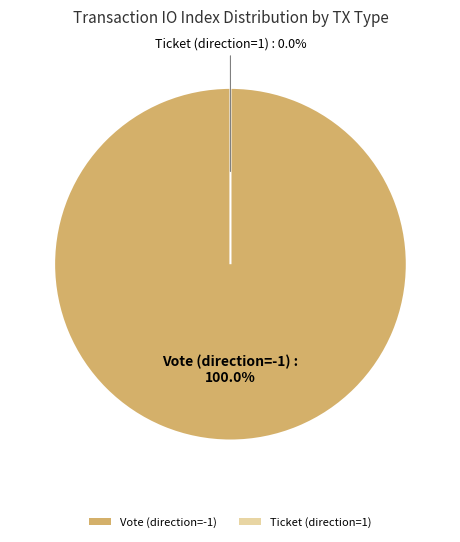

To the nearest percent, what is the difference between the largest and smallest slice percentages?

100%